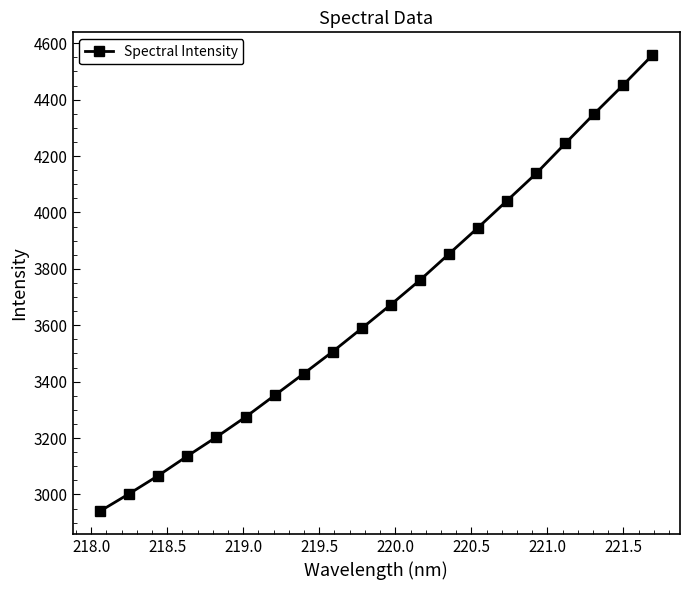

Reading right to left, what are all the values shown in this chart?

4557.8	4452.4	4350.1	4244.5	4138.4	4042.2	3946.4	3853.2	3760.1	3673.3	3589.3	3506.8	3428.4	3351.3	3274.7	3203.8	3136.3	3067.0	3002.8	2941.1